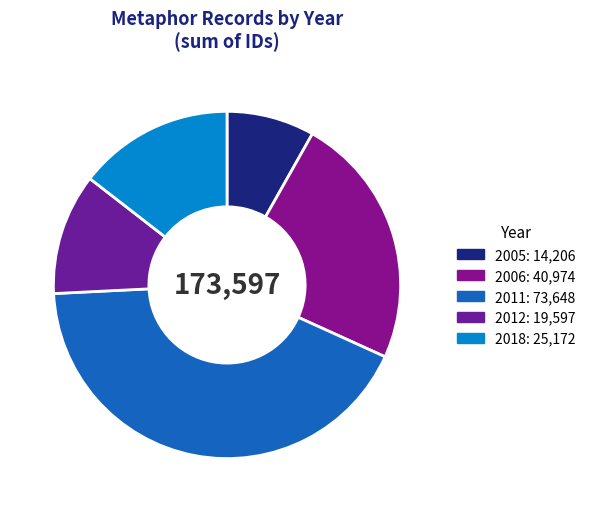

Count the number of slices in the pie.

5